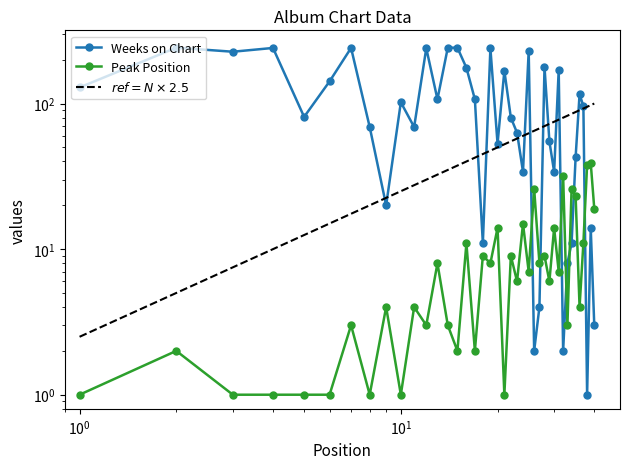

Between 15 and 24, which is larger?

15